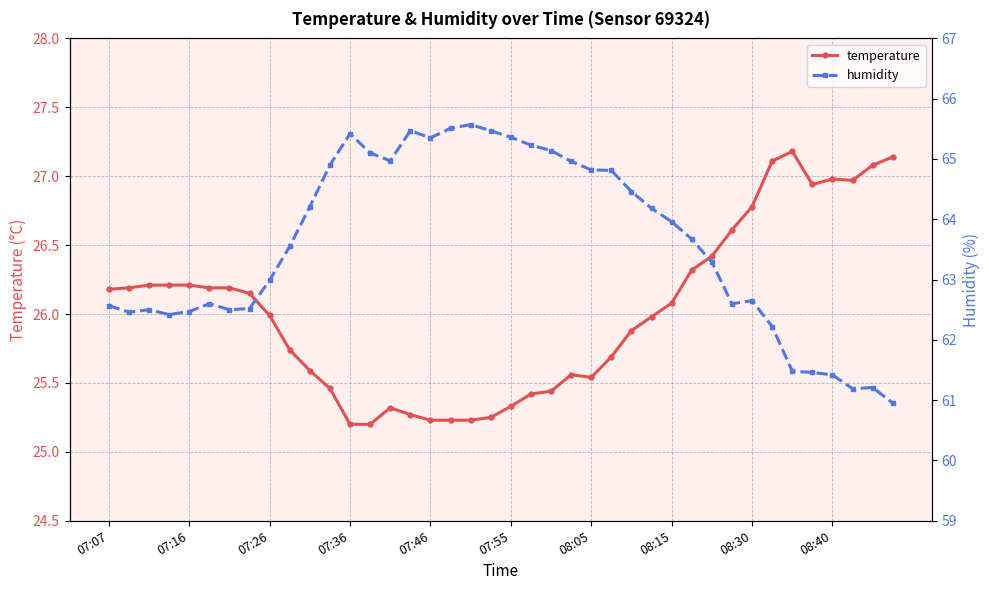

True or false: temperature has more than 1 interior local peaks.

True